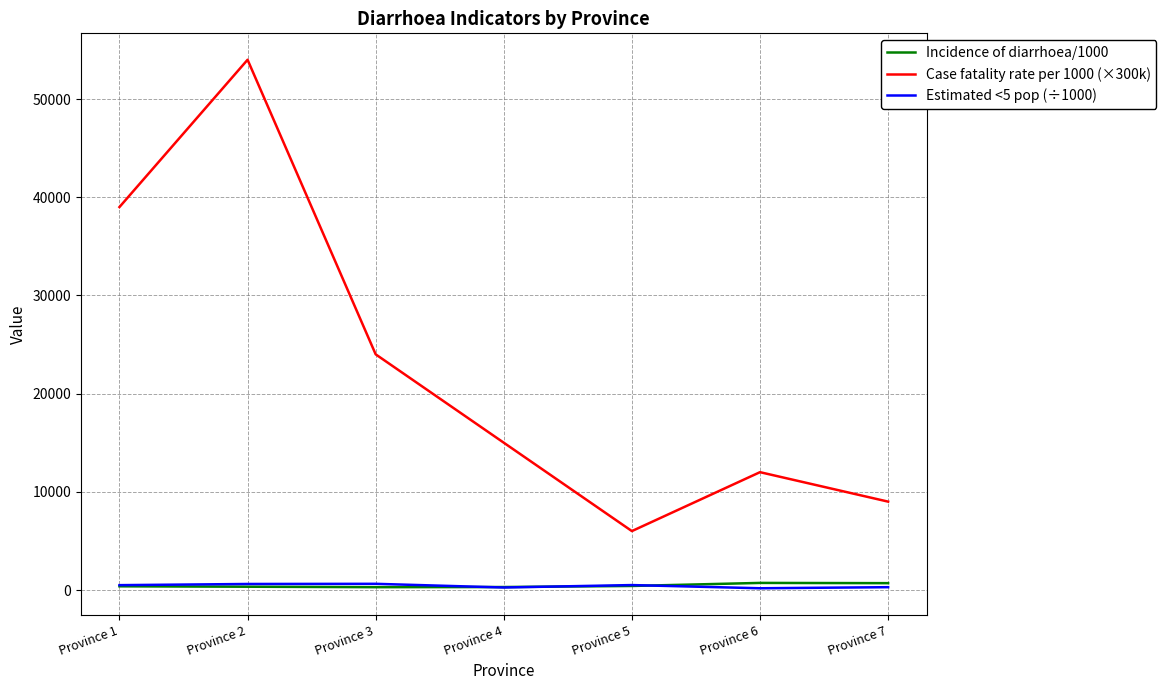

Rank the categories by Case fatality rate per 1000 (×300k) value from lowest to highest.

Province 5, Province 7, Province 6, Province 4, Province 3, Province 1, Province 2